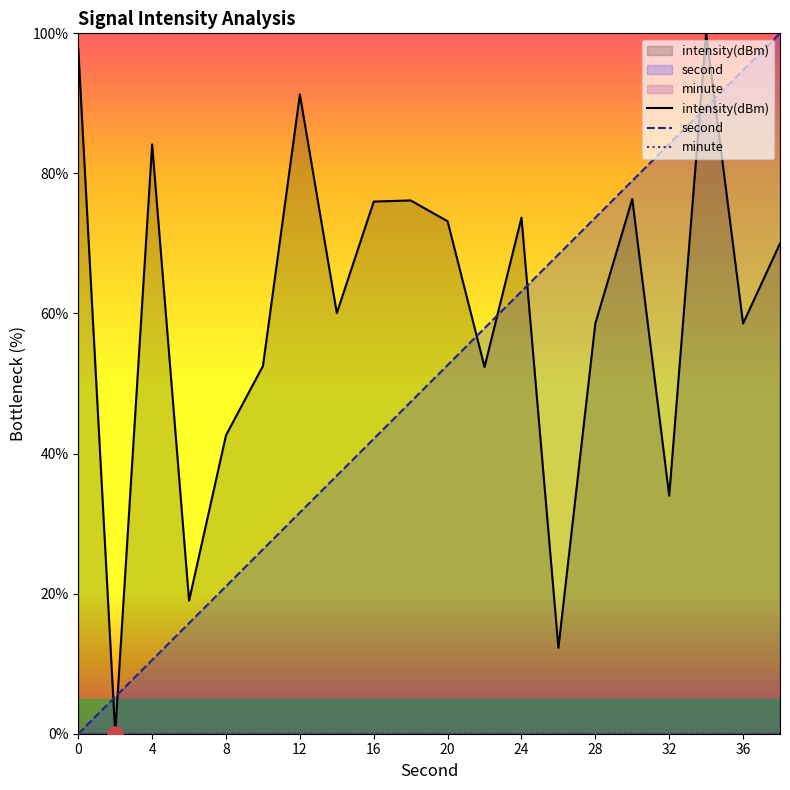

Which series contains the highest Y value?

second